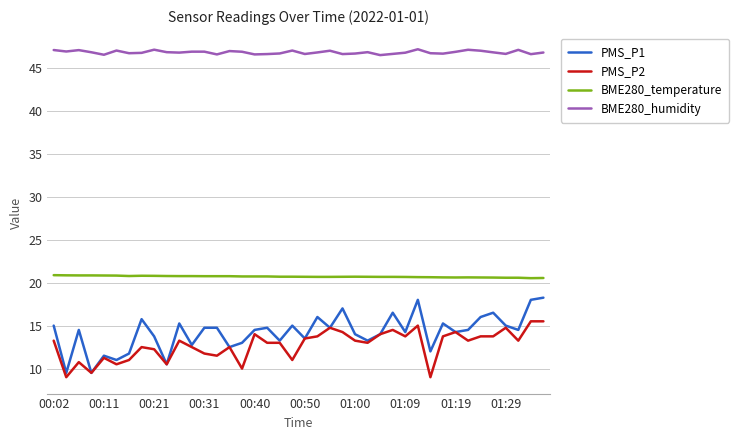

What is the highest value of the PMS_P2 series?

15.5